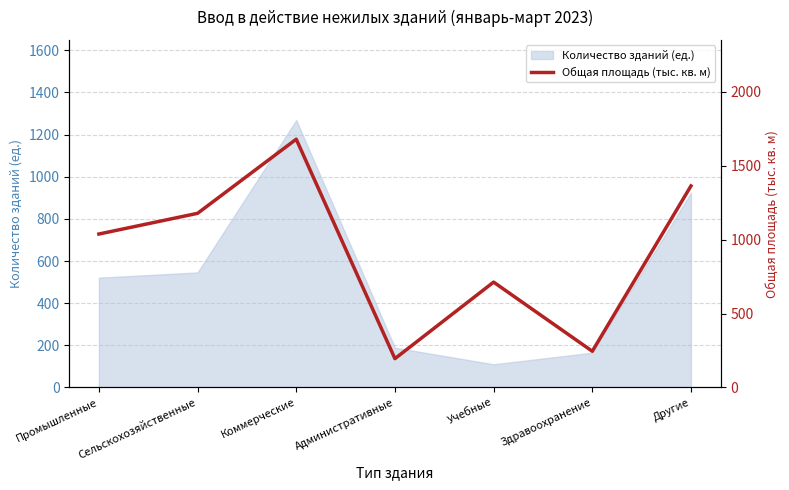

Is it true that the value at Другие is 896.7?

False